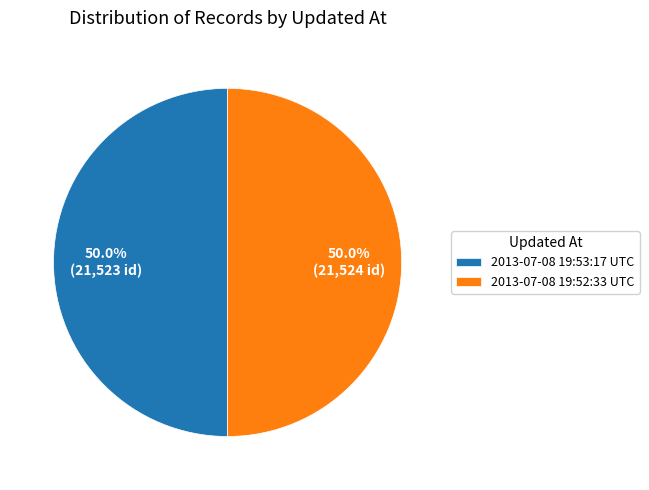

Combined, what portion of the pie is 2013-07-08 19:52:33 UTC and 2013-07-08 19:53:17 UTC?

100.0%